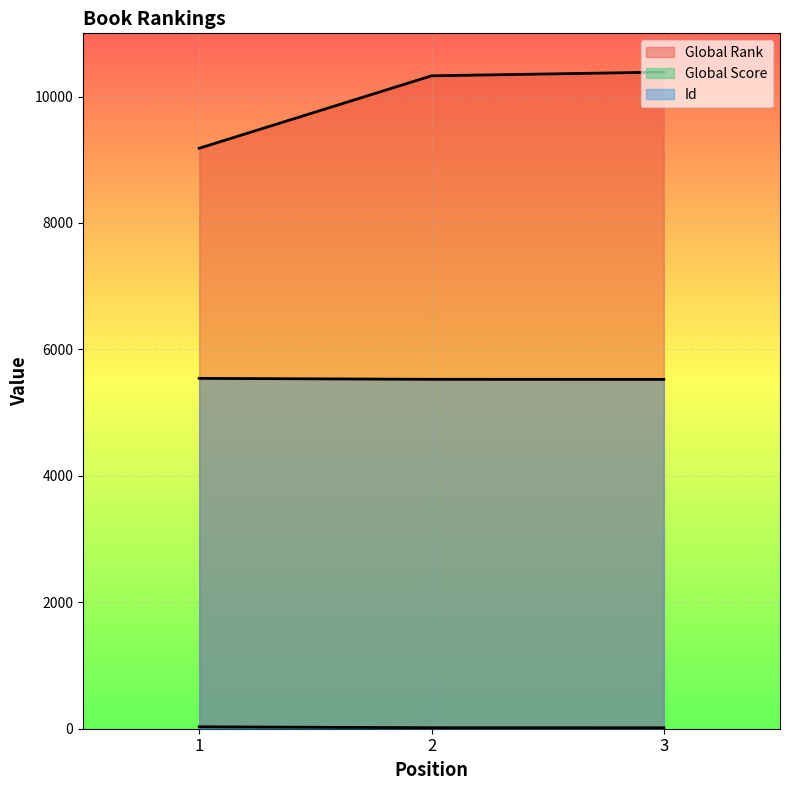

At how many categories does at least one series exceed 2930?

3